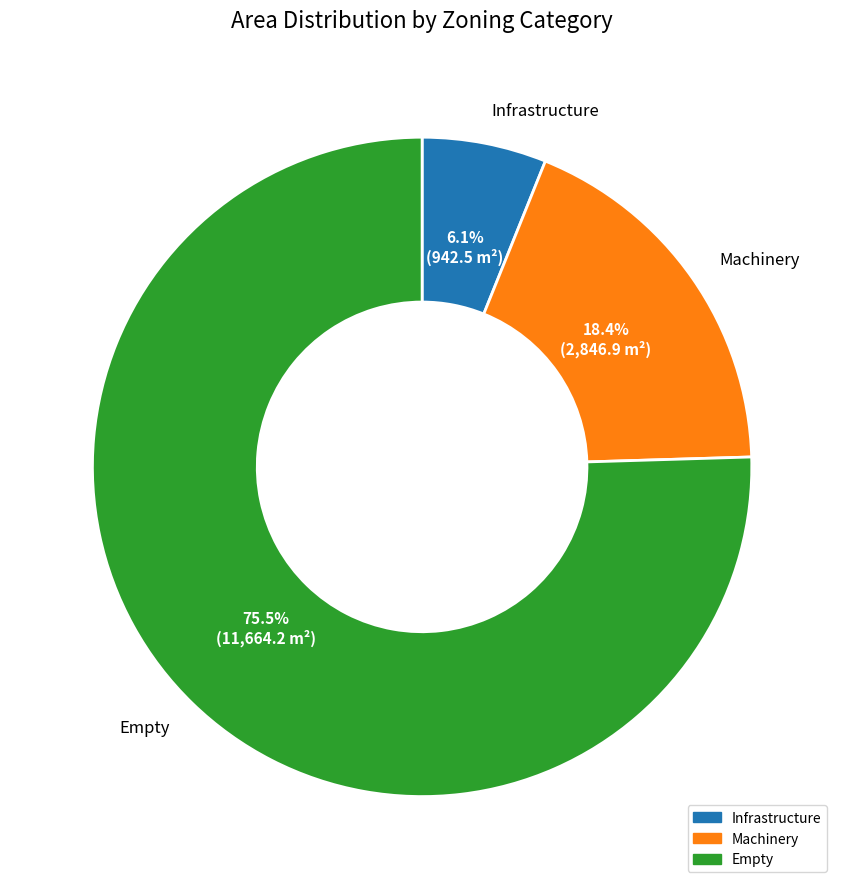

Rank the categories by value from lowest to highest.

Infrastructure, Machinery, Empty